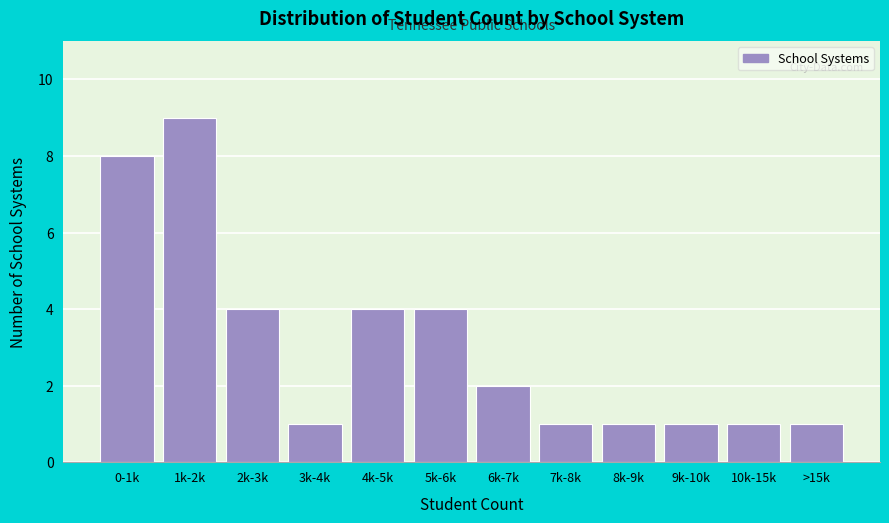

Reading right to left, extract all data points from this chart.

1	1	1	1	1	2	4	4	1	4	9	8